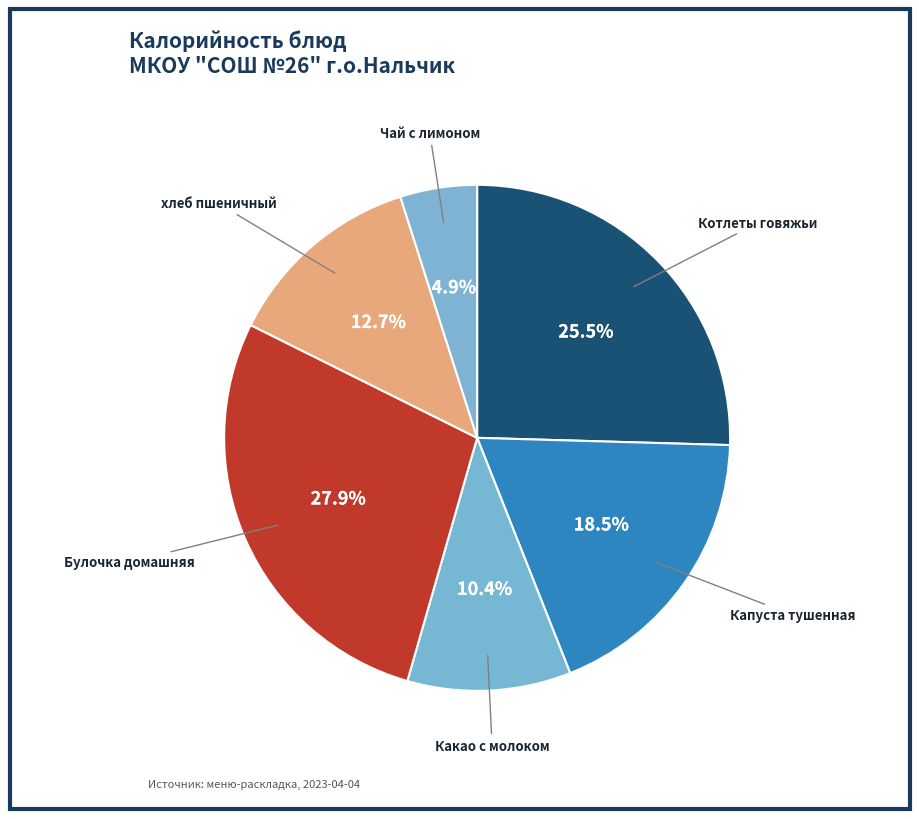

How many segments does this pie chart have?

6